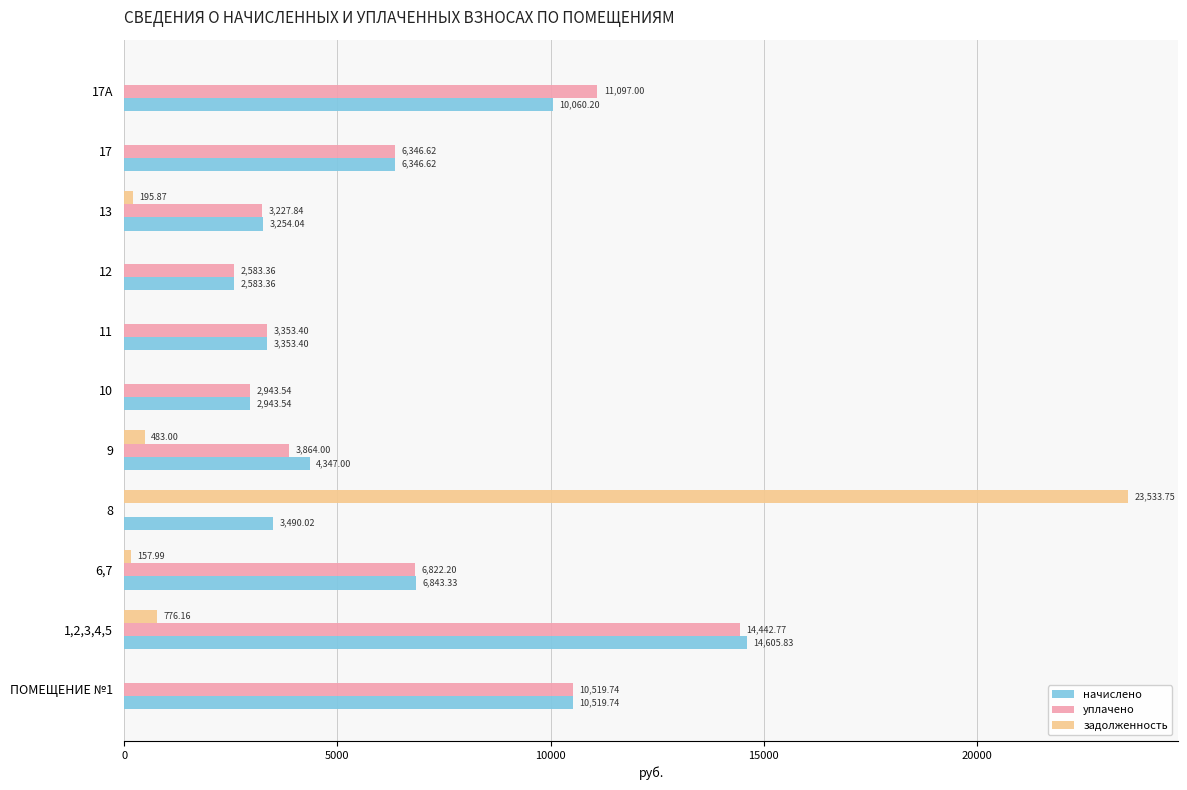

Between 9 and 10, which series saw the biggest shift?

начислено